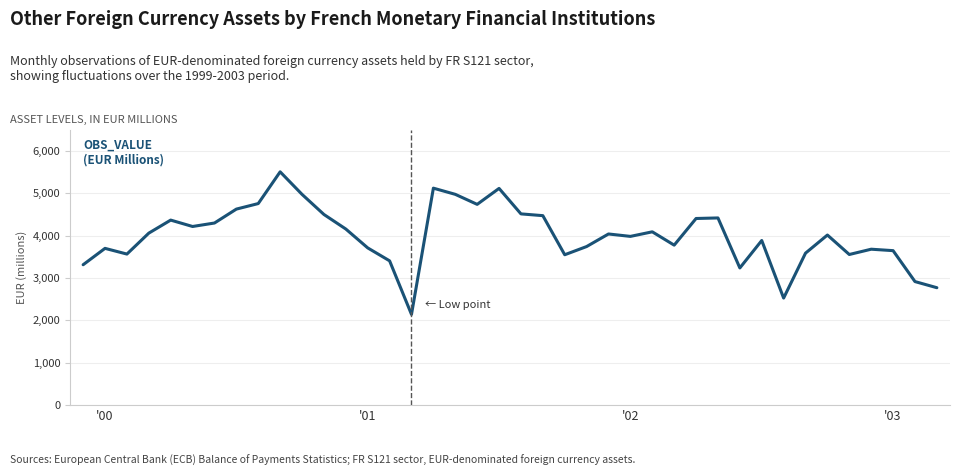

What is the difference between the maximum and minimum values?

3370